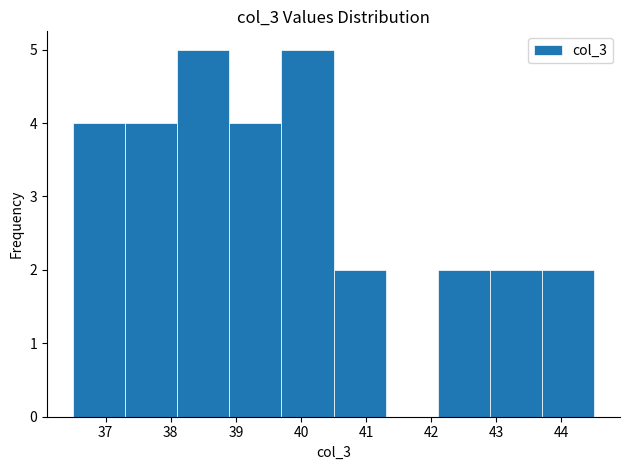

How tall is the bar that spans 38.9 to 39.7 on the x-axis? The values are not printed on the chart, so give them approximately, as read against the axis.

4